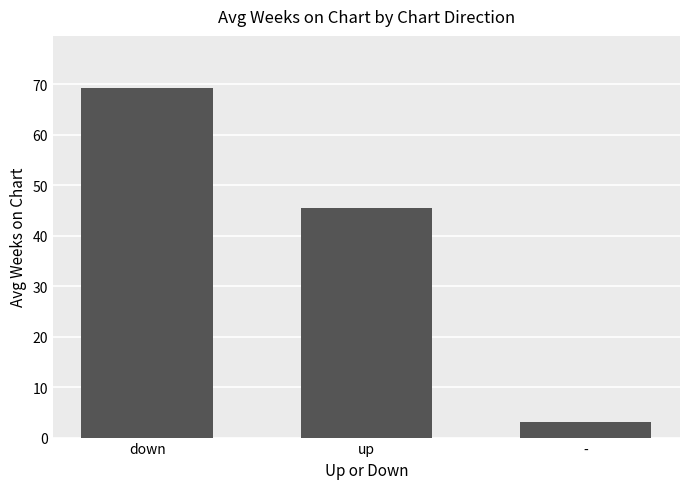

At which label is the value closest to 36?

up